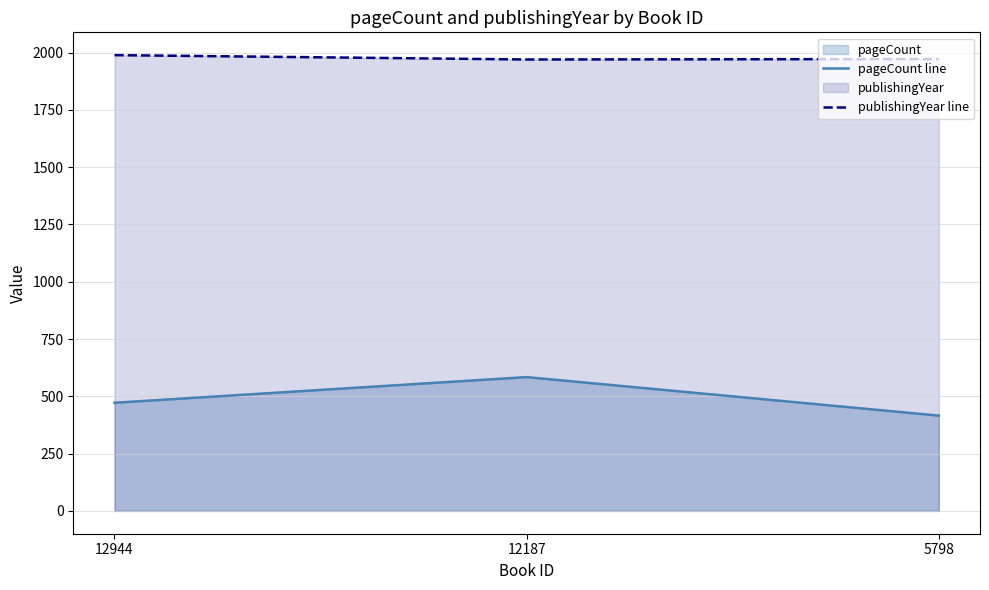

Rank the categories by publishingYear line value from lowest to highest.

12187, 5798, 12944